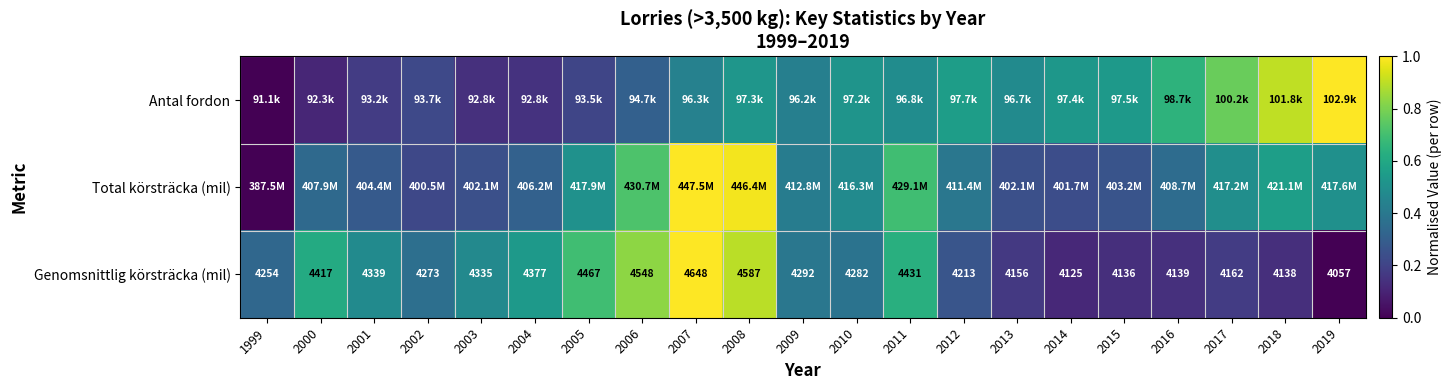

How many data points in Genomsnittlig körsträcka (mil) are less than 4282?

10